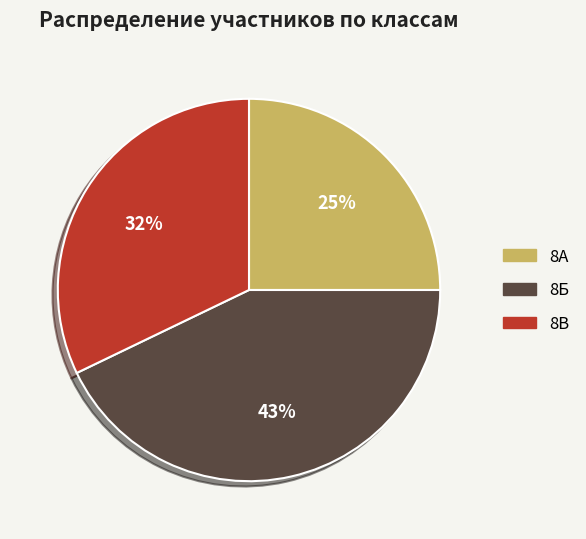

To the nearest percent, what is the difference between the largest and smallest slice percentages?

18%